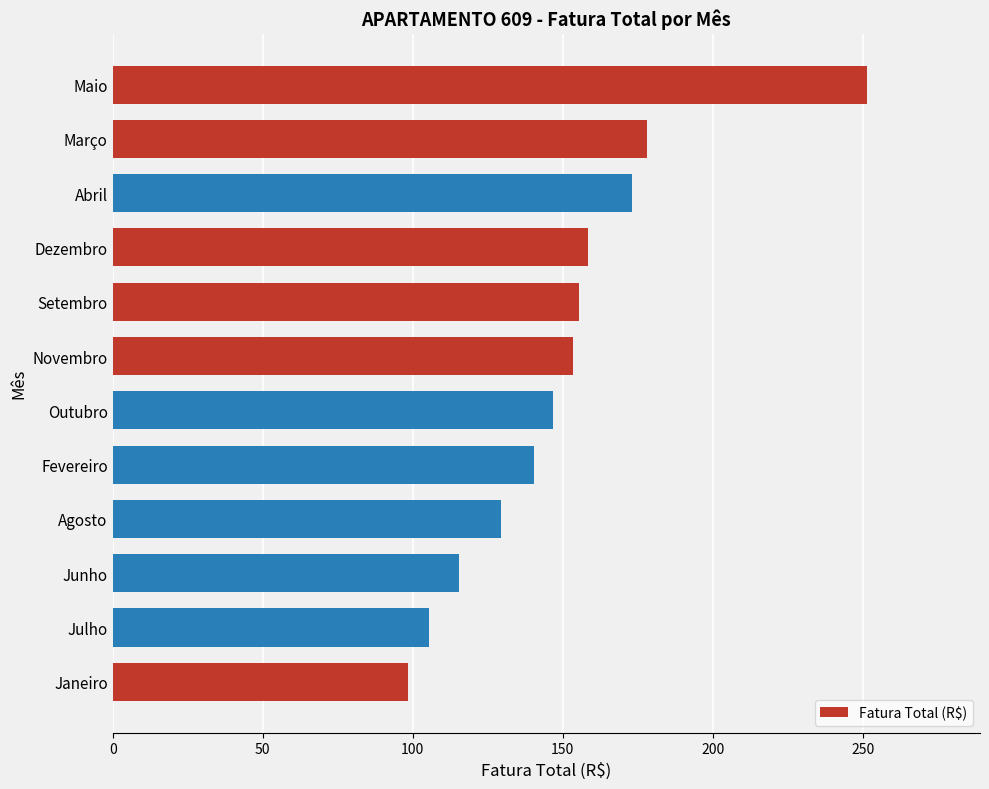

Read the value at Novembro.

153.3